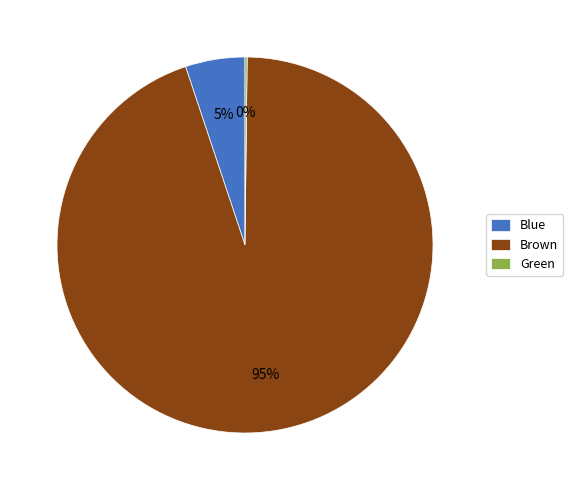

True or false: Blue accounts for 1% of the total.

False